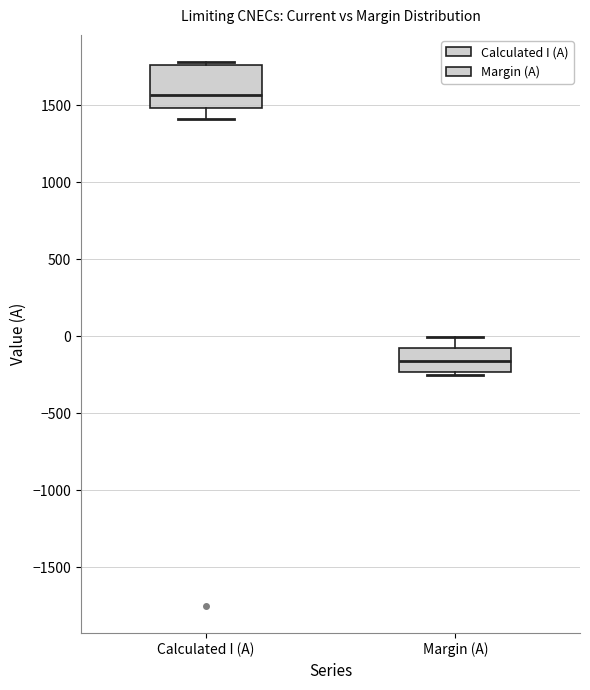

Which box has the lowest median line?

Margin (A)